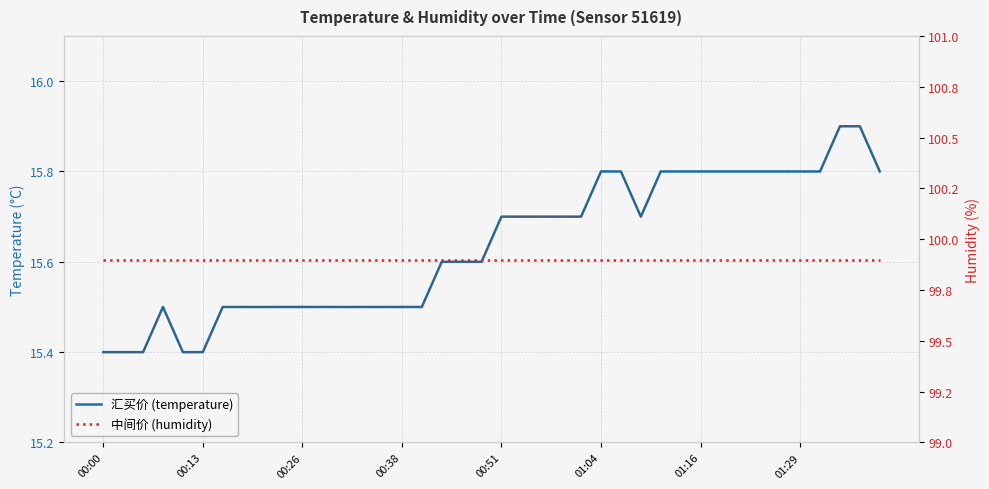

Which series has the largest total across all categories?

humidity